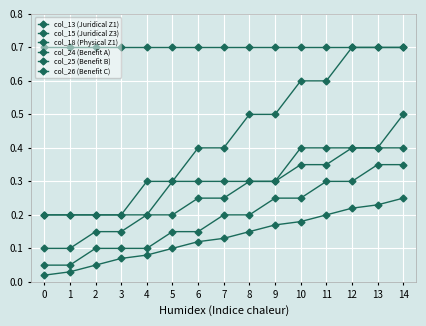

Count the number of data series in this chart.

6